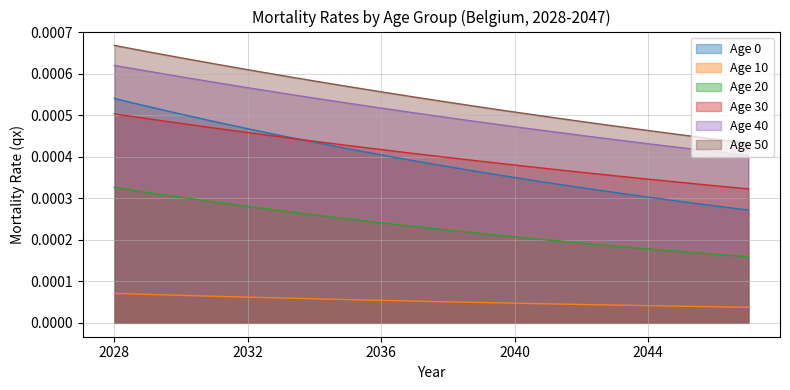

True or false: Age 20 and Age 0 intersect in this chart.

False